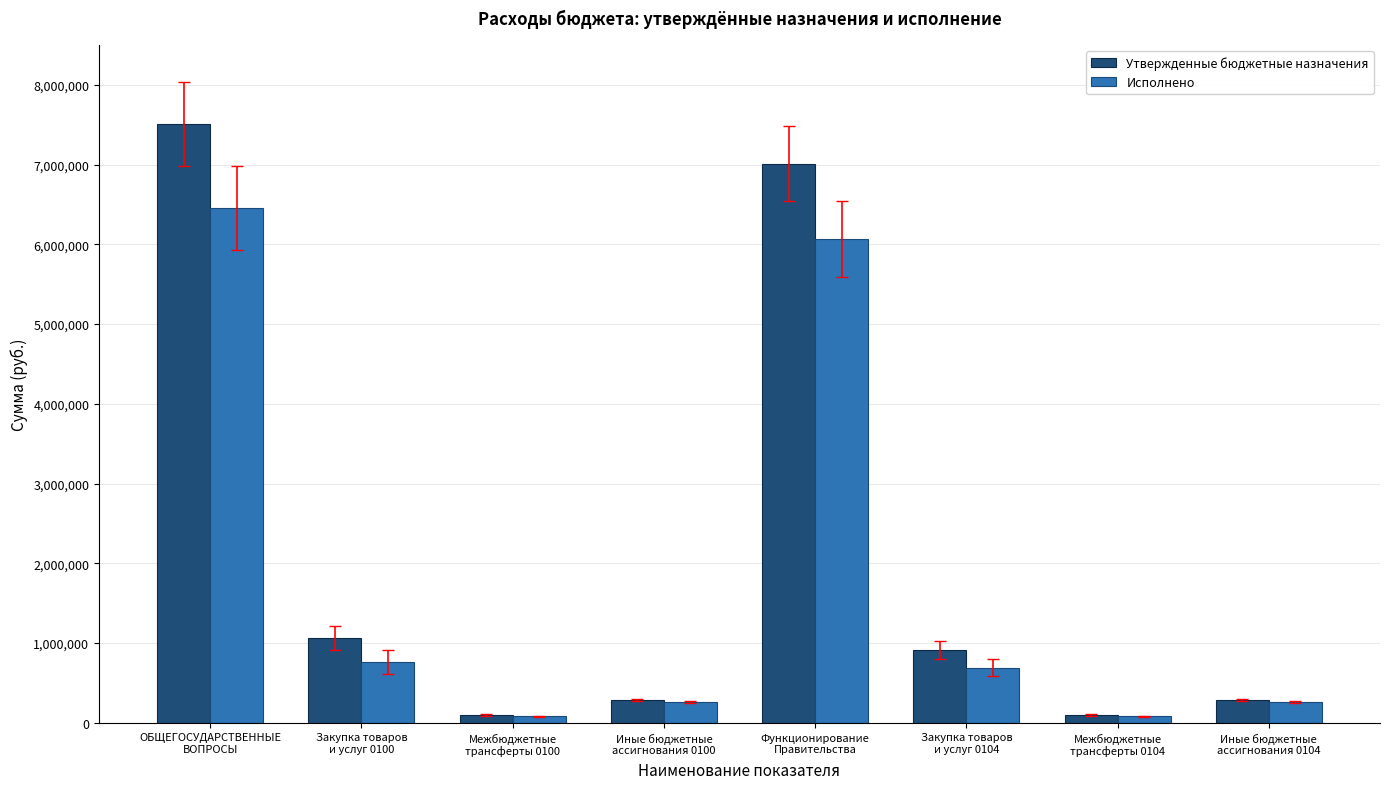

At how many categories does at least one series exceed 3287769?

2